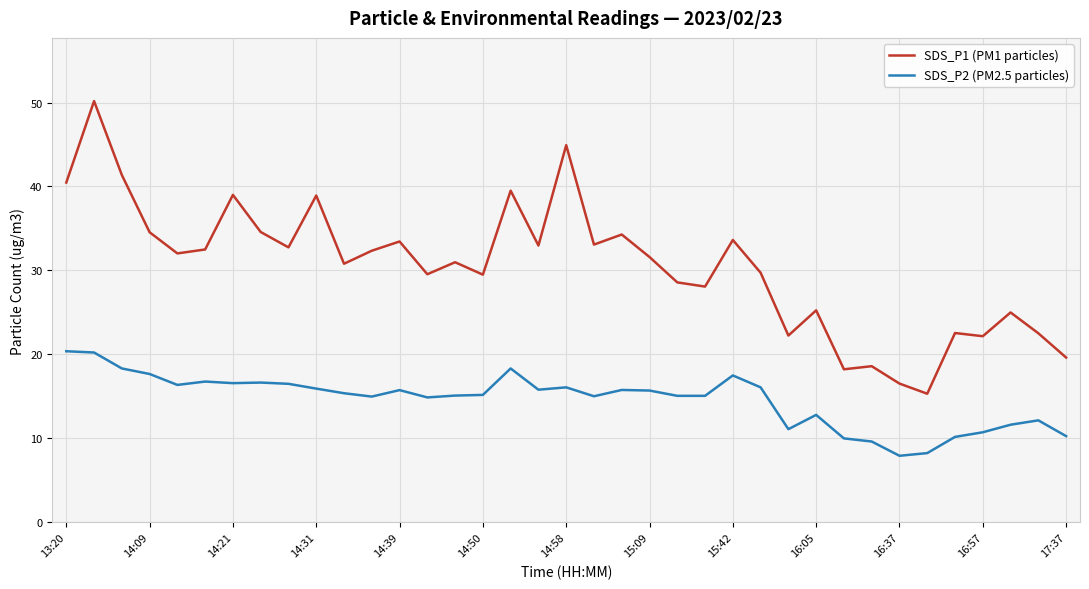

What is the smallest value displayed?

7.9